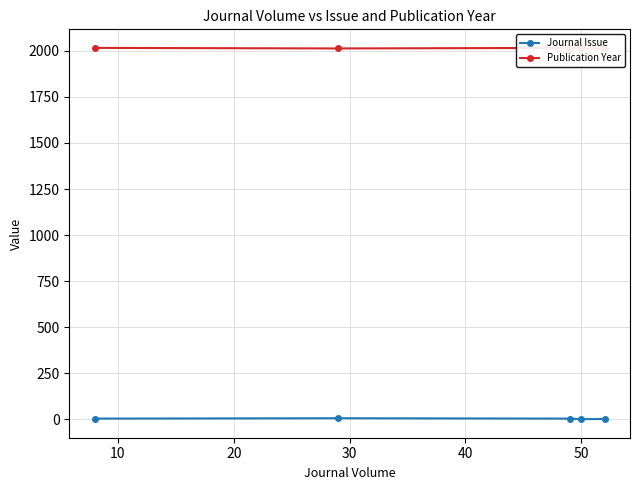

How many data points in Publication Year are less than 2014?

2